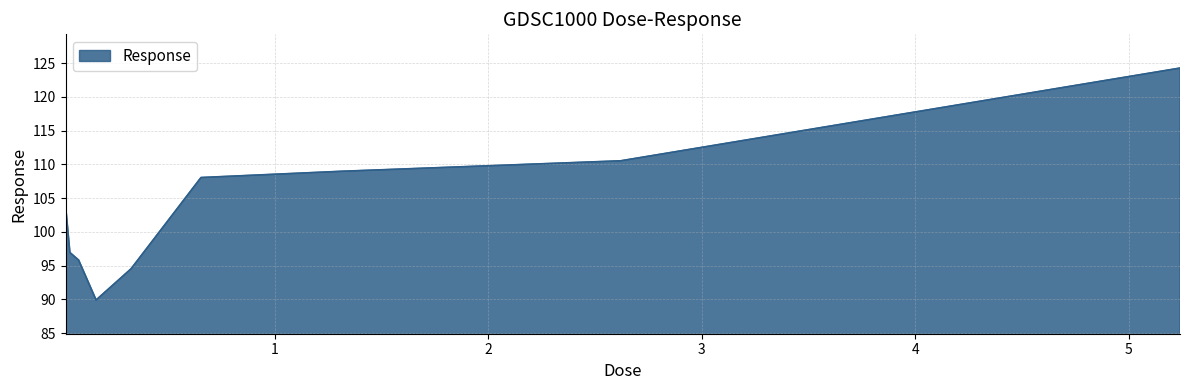

What is the maximum value shown in the chart?

124.3